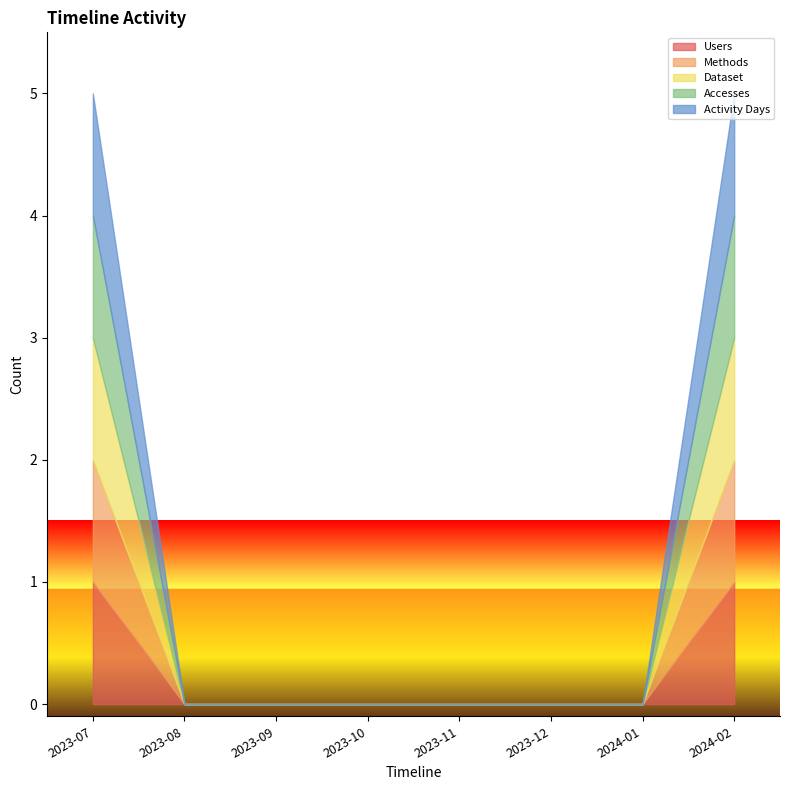

True or false: Users and Accesses cross at least once.

False